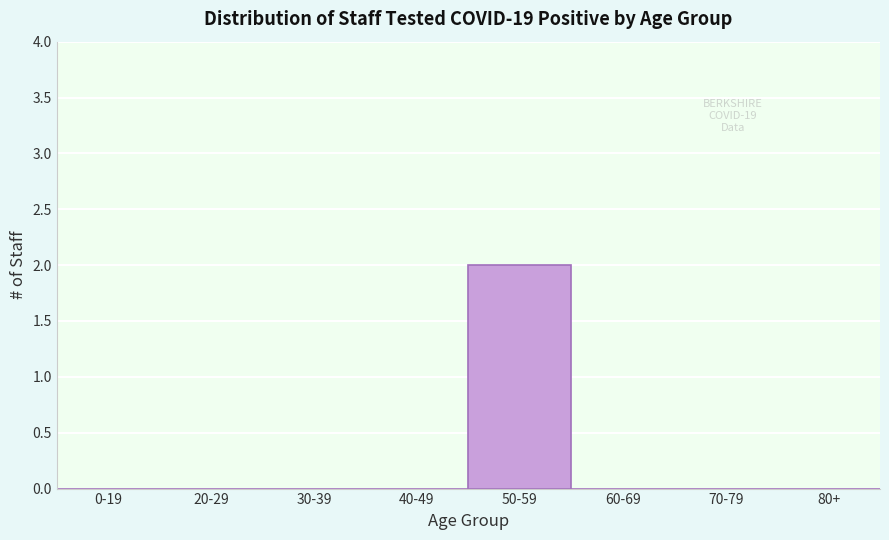

Reading left to right, what are all the values shown in this chart?

0-19=0	20-29=0	30-39=0	40-49=0	50-59=2	60-69=0	70-79=0	80+=0